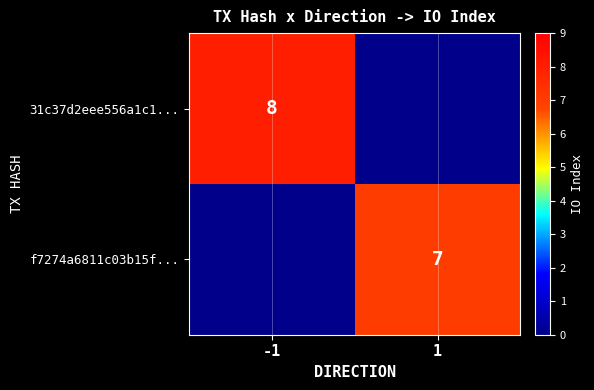

Which category has the lowest value across all series?

1